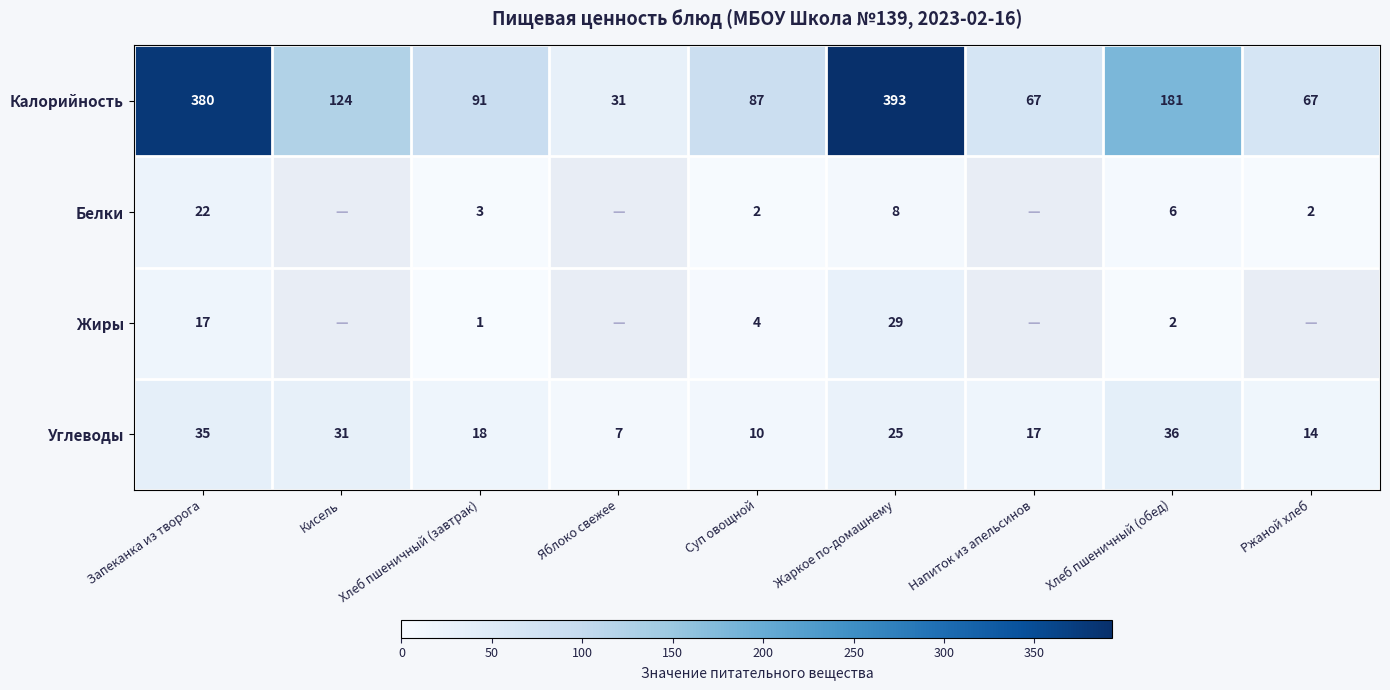

At how many categories does at least one series exceed 58?

8